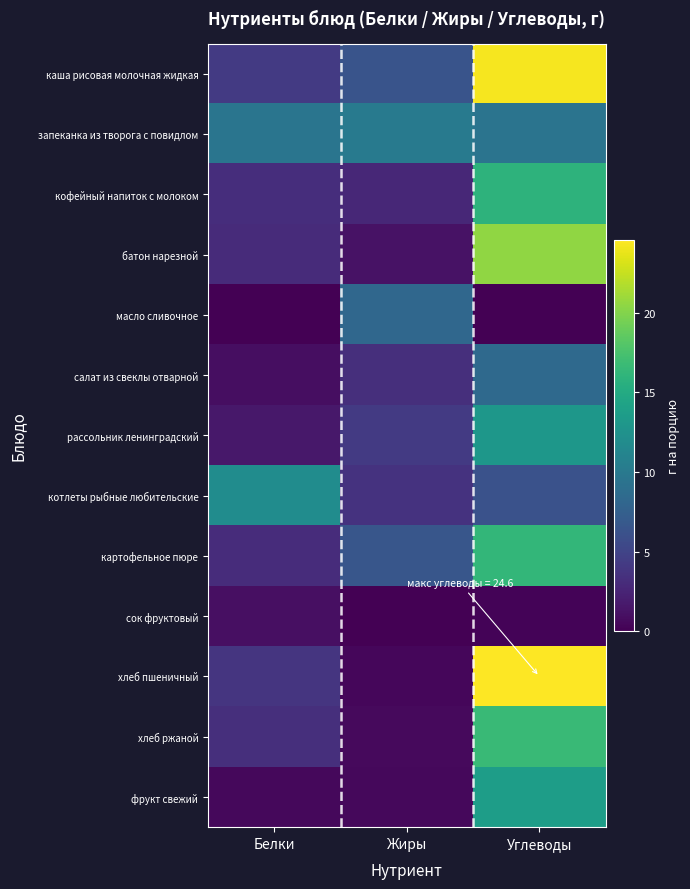

At which category does the chart reach its minimum across all series?

Углеводы